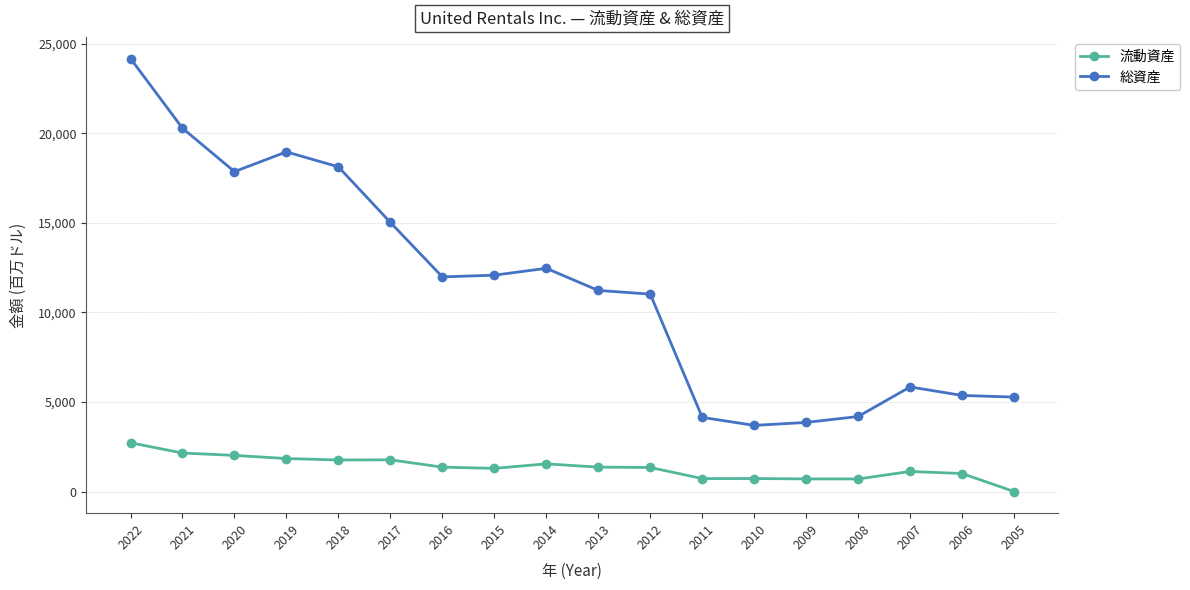

At which label does 流動資産 reach its peak?

2022